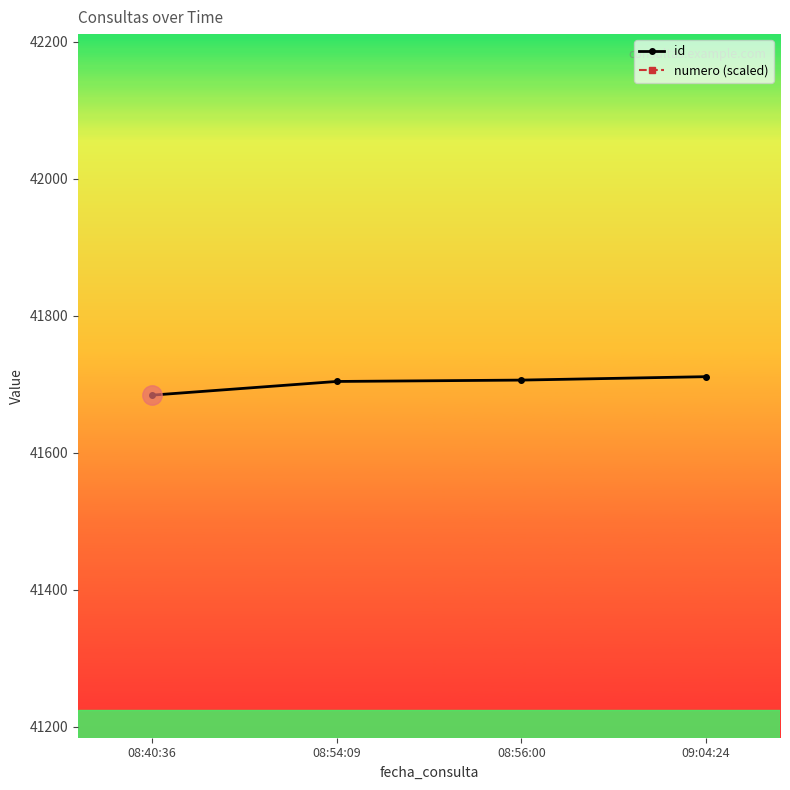

How many values in the numero (scaled) series exceed 71680?

1